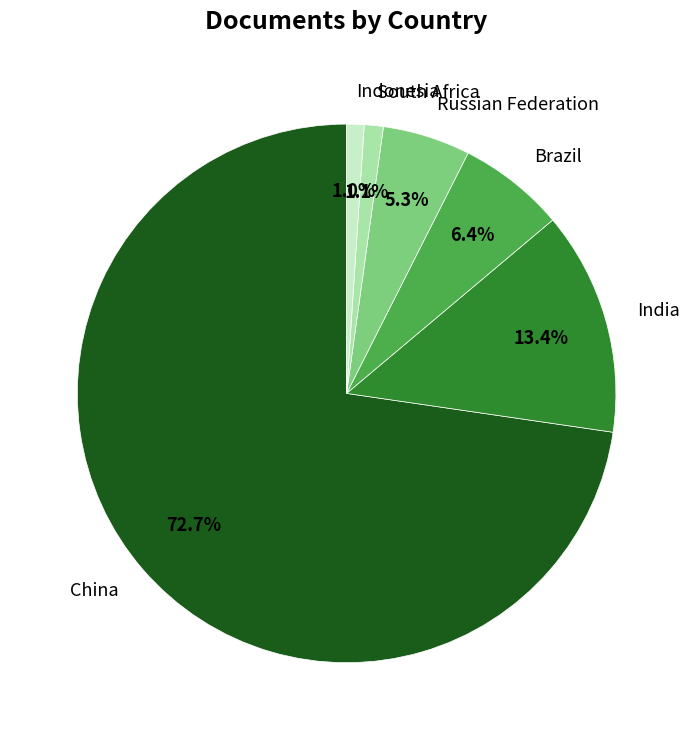

Which slice is the largest?

China